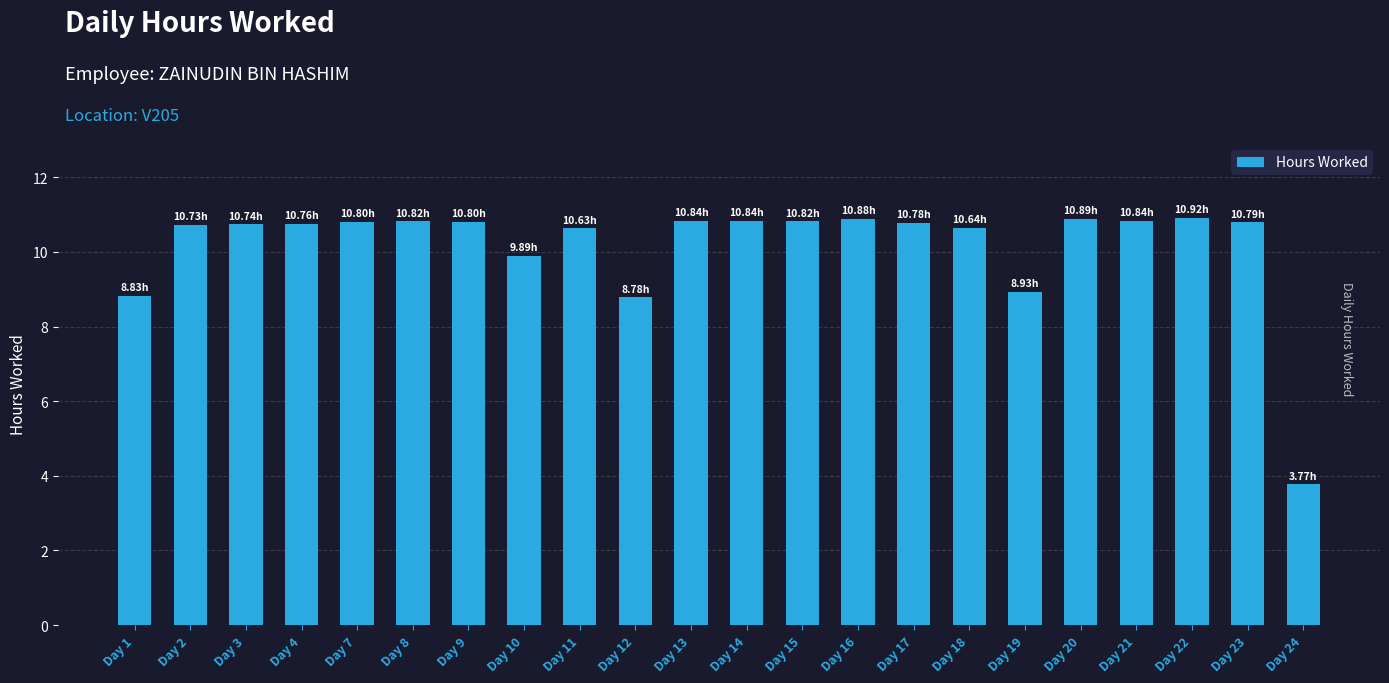

How many distinct data groups are displayed?

1